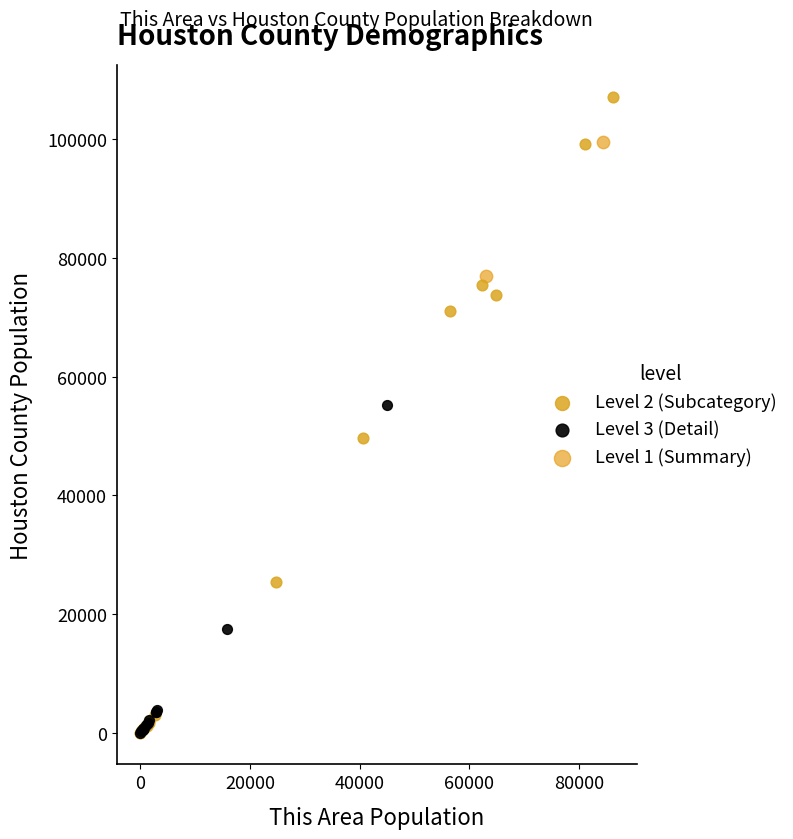

Which series contains the highest Y value?

Level 2 (Subcategory)